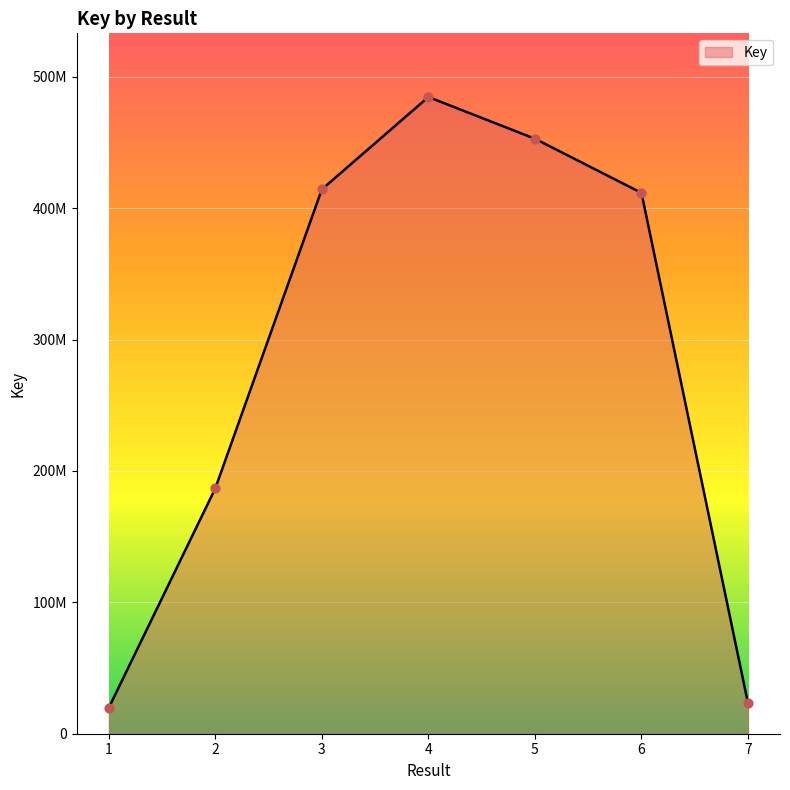

What is the ratio of the value at 3 to the value at 5?

0.9